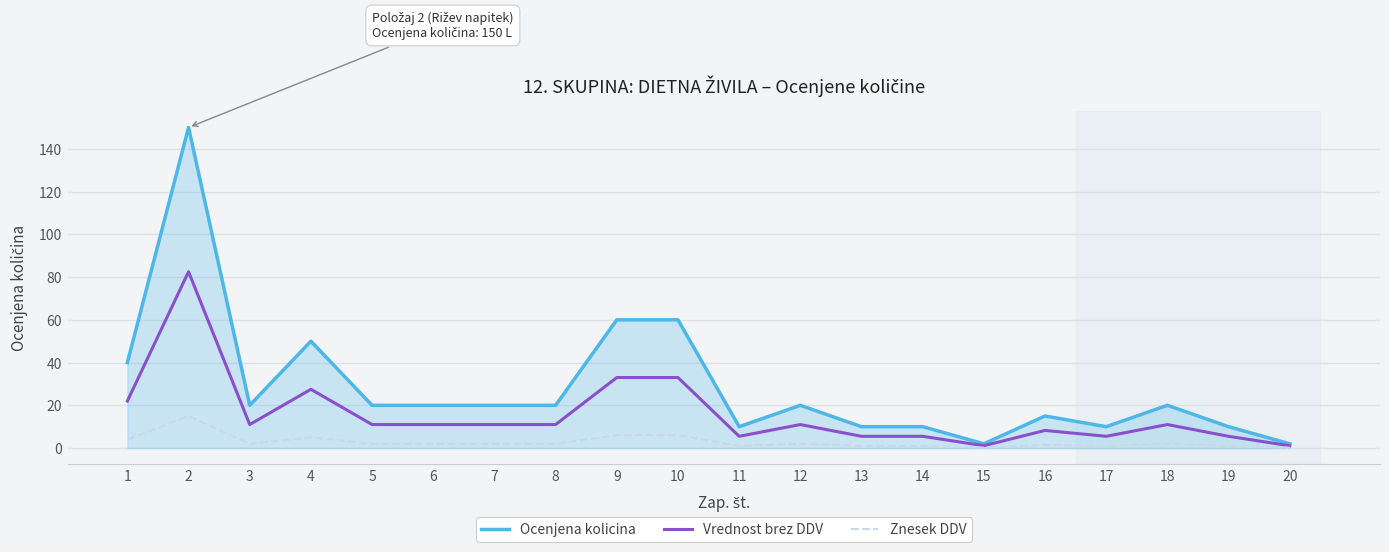

What is the total value across all series at 7?

33.0